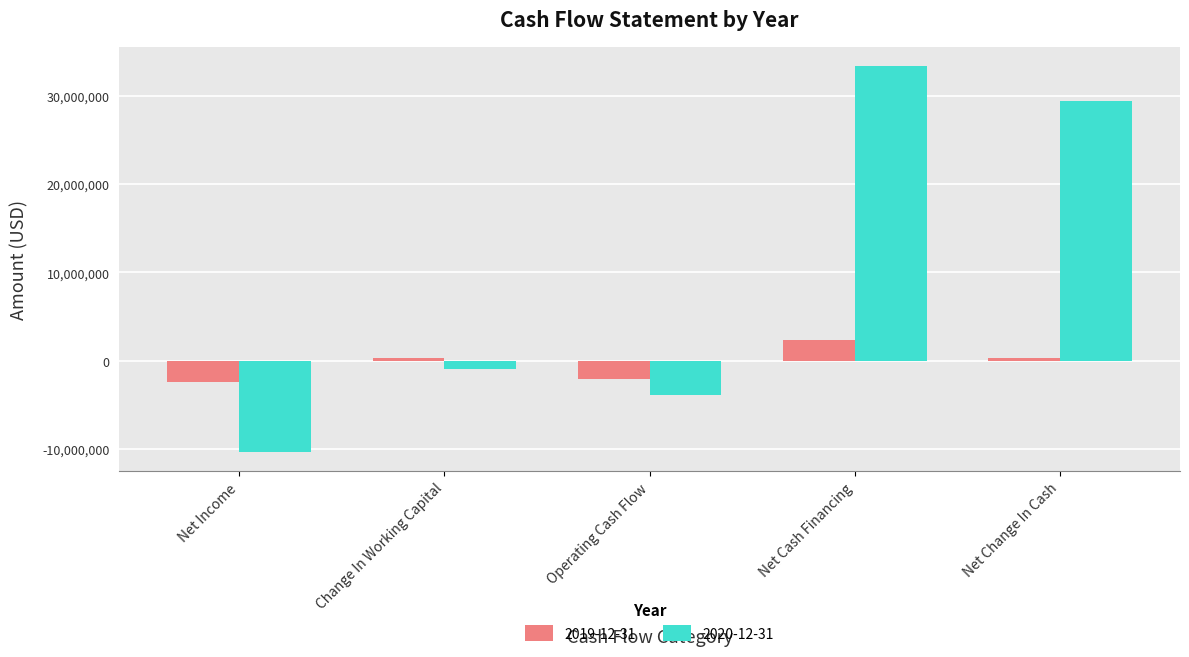

Rank the series by their maximum value, from lowest to highest.

2019-12-31, 2020-12-31